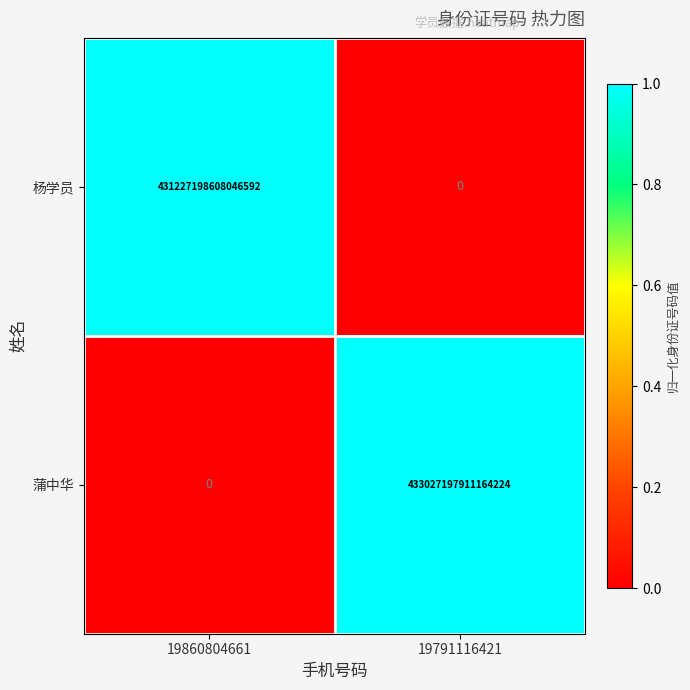

The value of 杨学员 at 19791116421 is 210778984928610816. True or false?

False